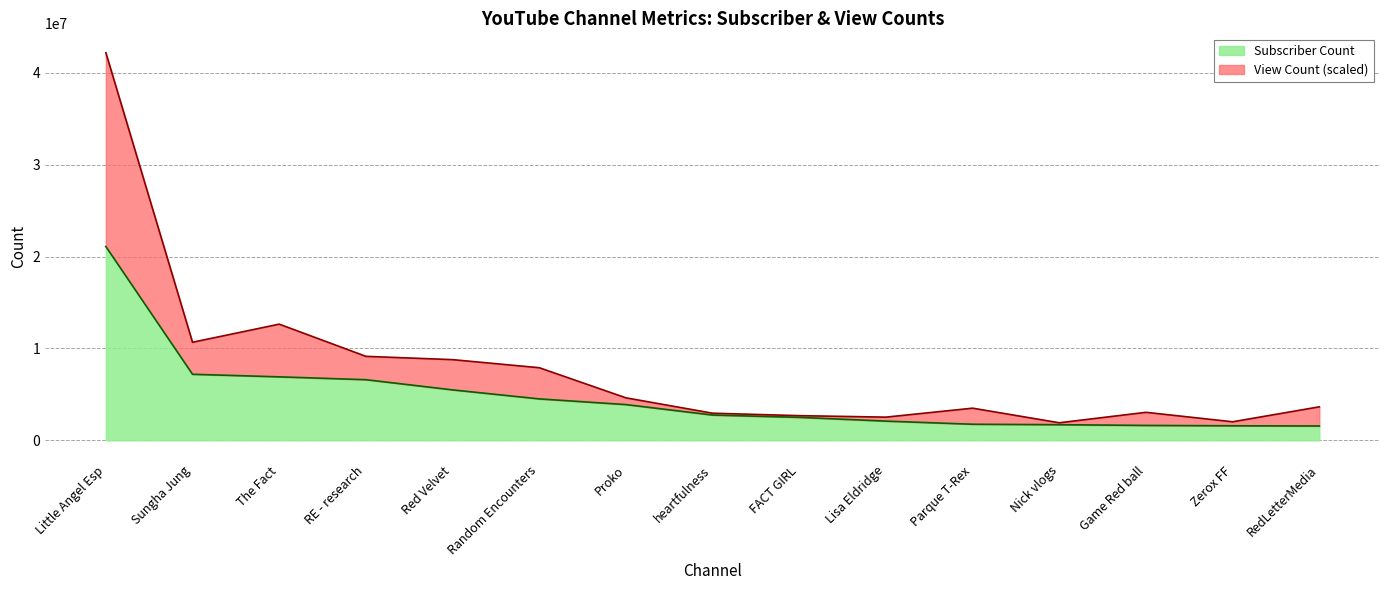

List the series in order of their peak value, lowest first.

Subscriber Count, View Count